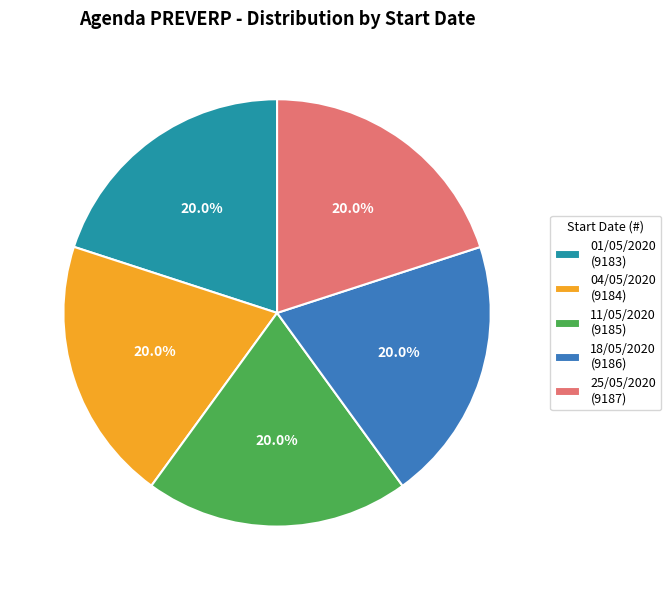

To the nearest percent, what percentage of the pie is 25/05/2020?

20%